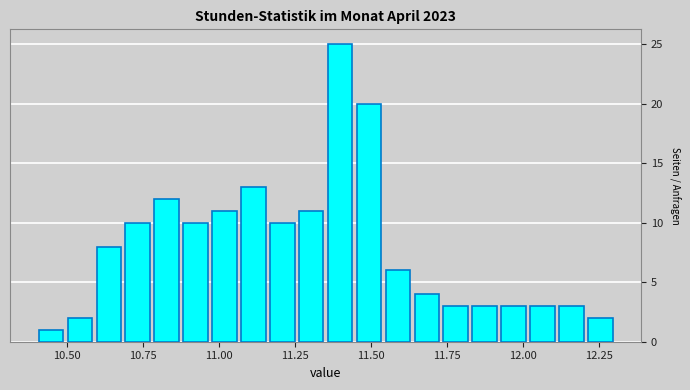

Around what value on the x-axis is the tallest bar? Give the approximate position of its centre, as read against the axis.

11.40